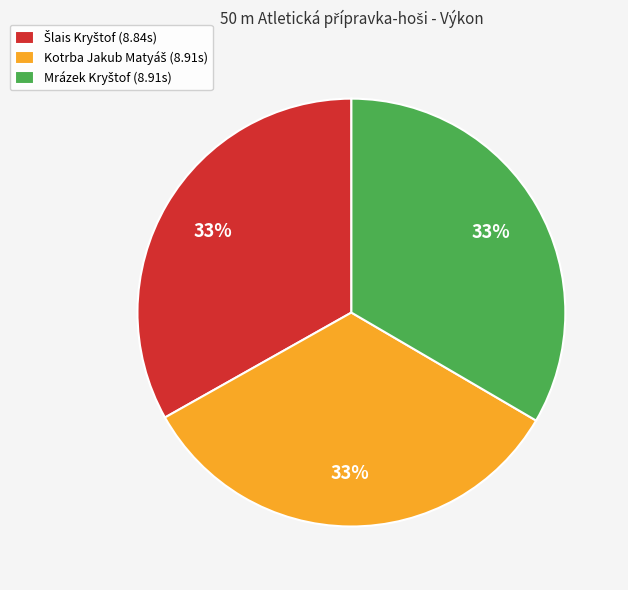

Does any single category account for the majority?

No